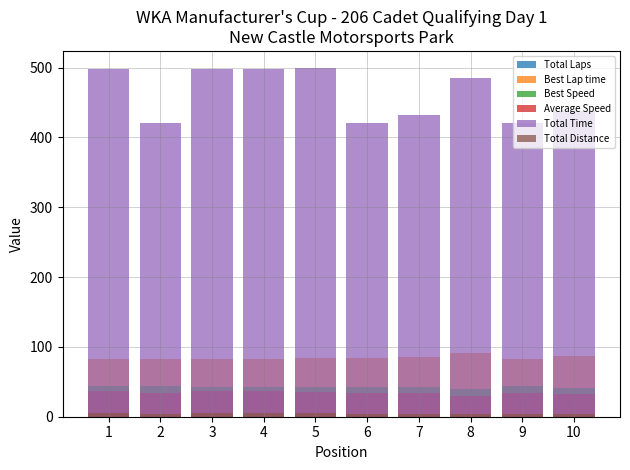

True or false: Best Lap time has a value of 86.5 at 10.

True